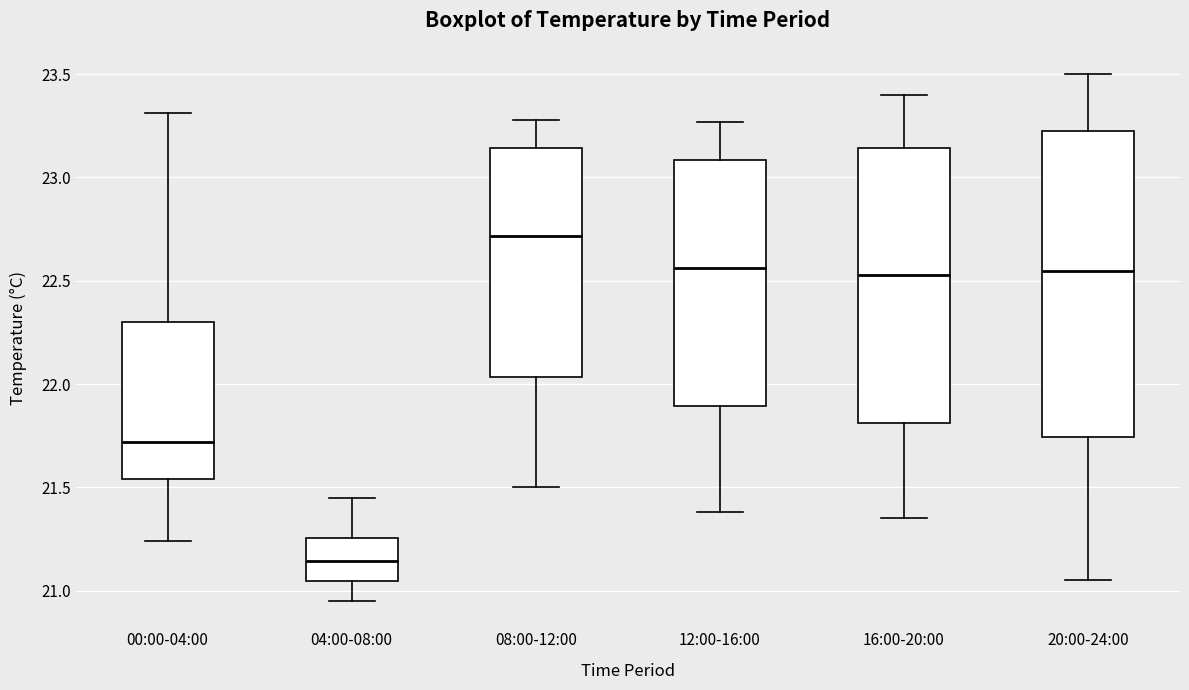

Reading left to right, transcribe this box plot: for each box, give where its median line is, the range the box spans, and where its two whiskers end, as read against the y-axis. The values are not printed on the chart, so give them approximately, as read against the axis.

00:00-04:00: median 21.70, box 21.55 to 22.30, whiskers 21.25 to 23.30
04:00-08:00: median 21.15, box 21.05 to 21.25, whiskers 20.95 to 21.45
08:00-12:00: median 22.70, box 22.05 to 23.15, whiskers 21.50 to 23.30
12:00-16:00: median 22.55, box 21.90 to 23.10, whiskers 21.40 to 23.25
16:00-20:00: median 22.55, box 21.80 to 23.15, whiskers 21.35 to 23.40
20:00-24:00: median 22.55, box 21.75 to 23.25, whiskers 21.05 to 23.50